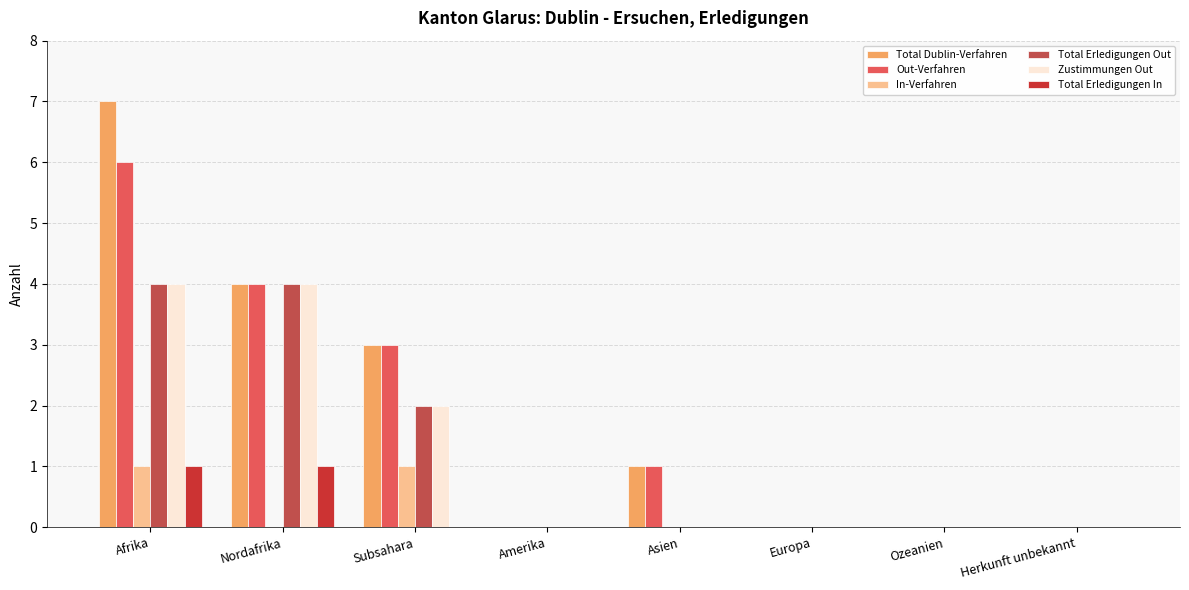

At which category is the sum across all series the highest?

Afrika